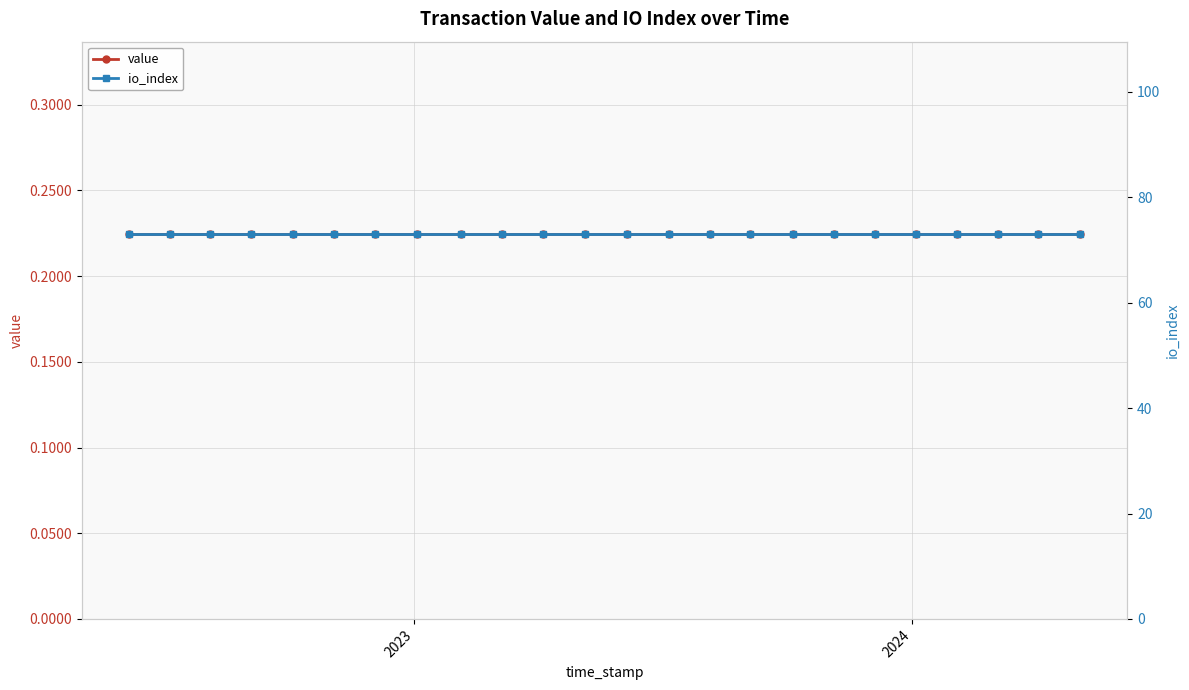

What are all the series names shown in the legend?

value, io_index